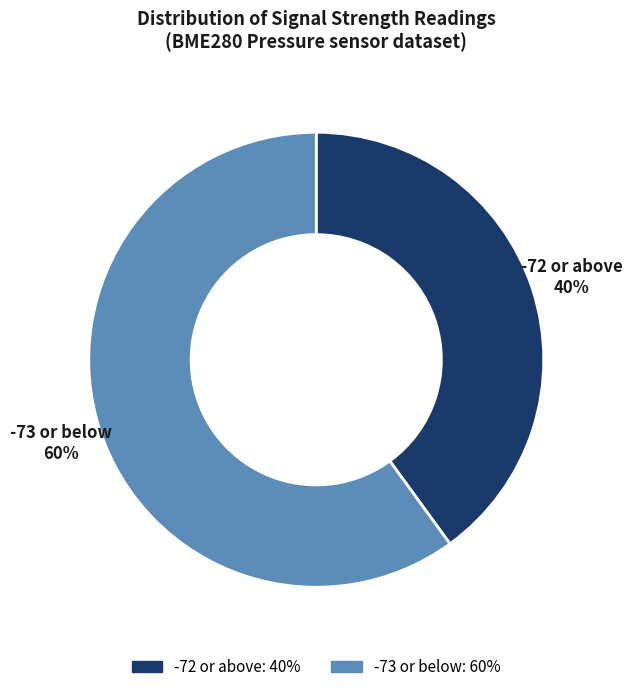

To the nearest percent, what is the average slice percentage?

50%